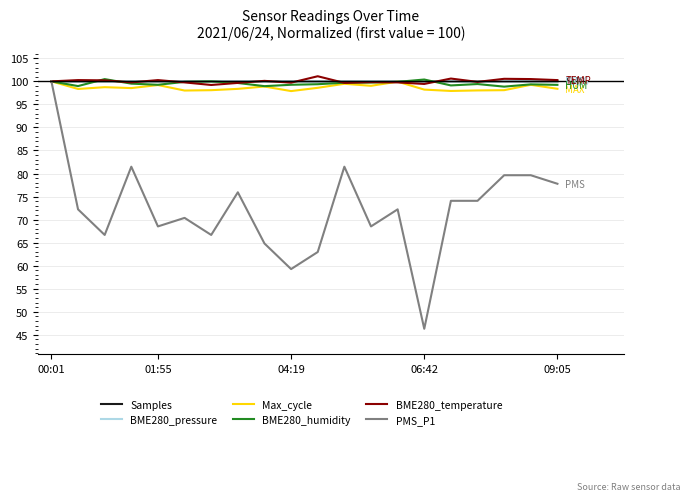

What is the maximum value shown in the chart?

101.1